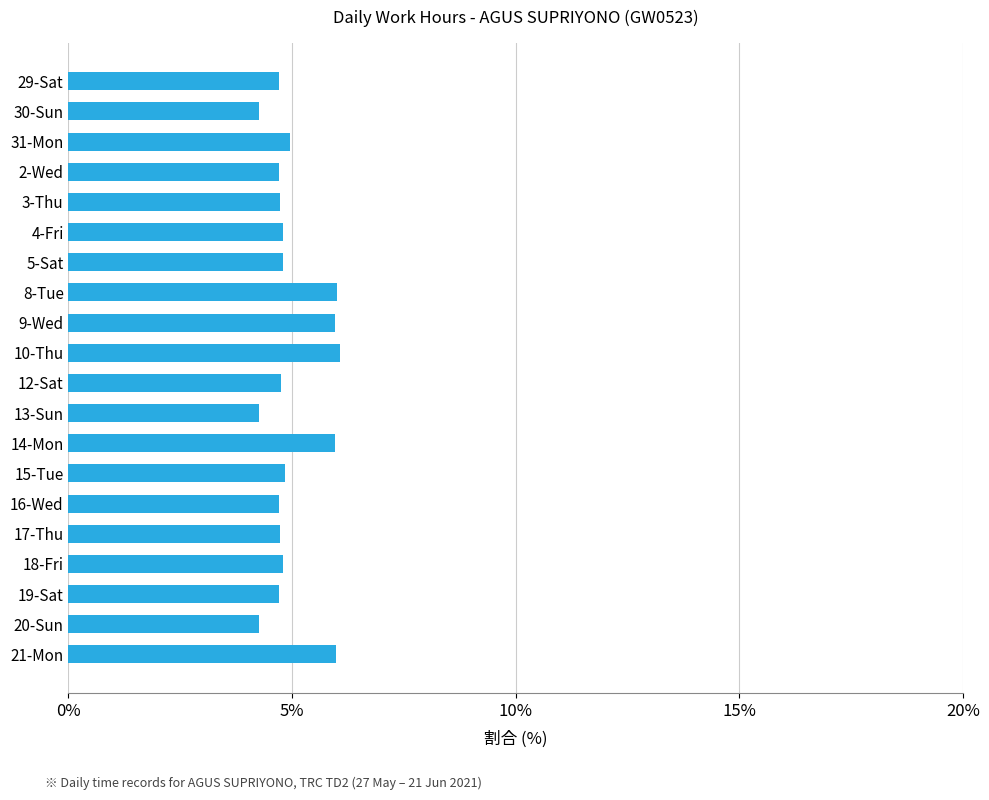

Is it true that the value at 29-Sat is 1.5?

False